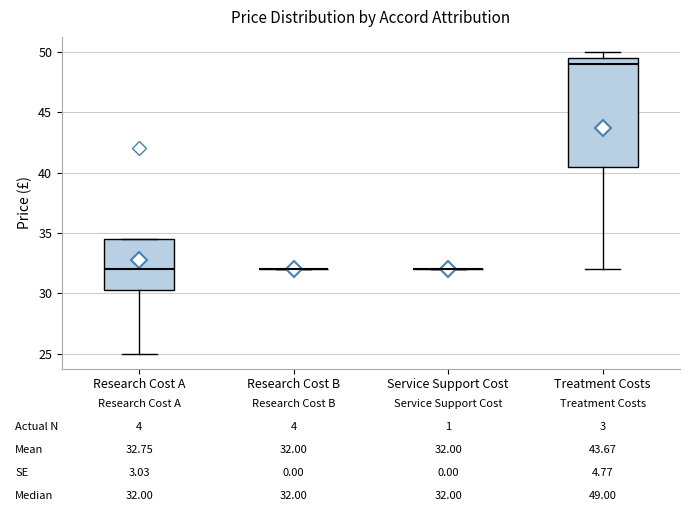

Comparing the boxes themselves (not the whiskers), which one is the tallest?

Treatment Costs